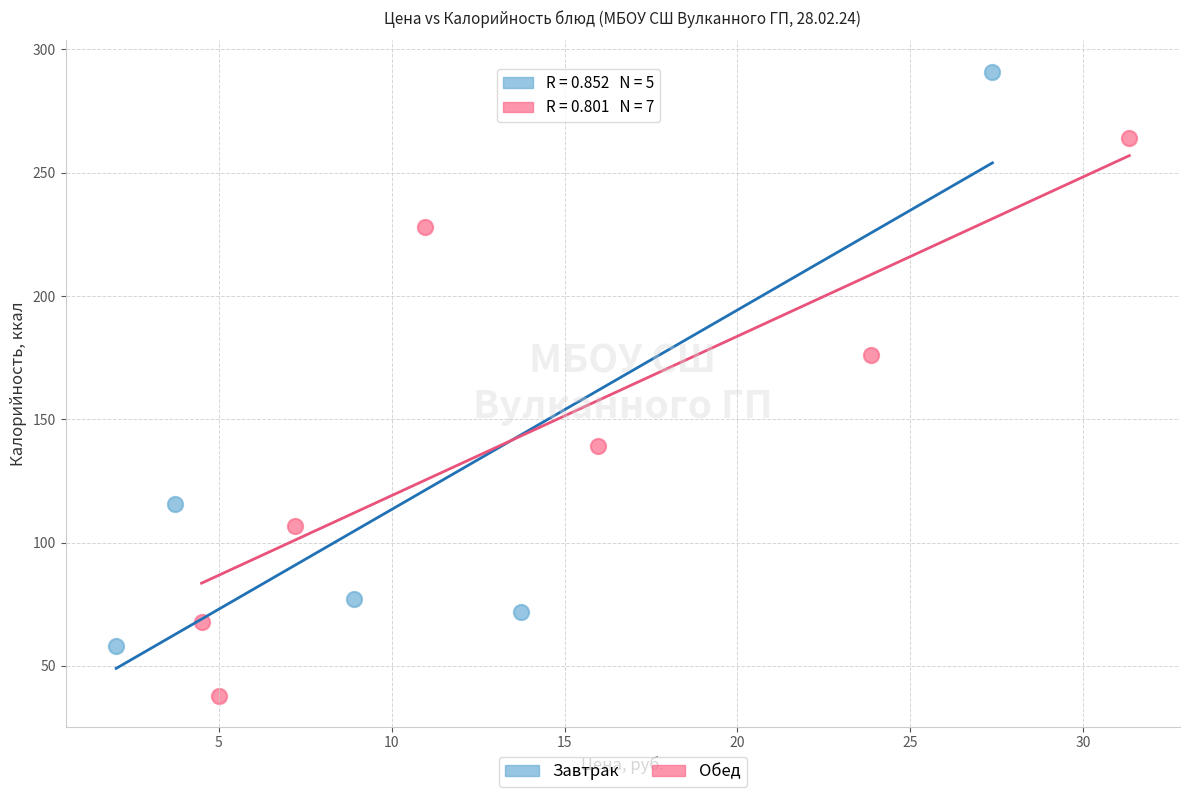

Which series contains the lowest Y value?

Обед